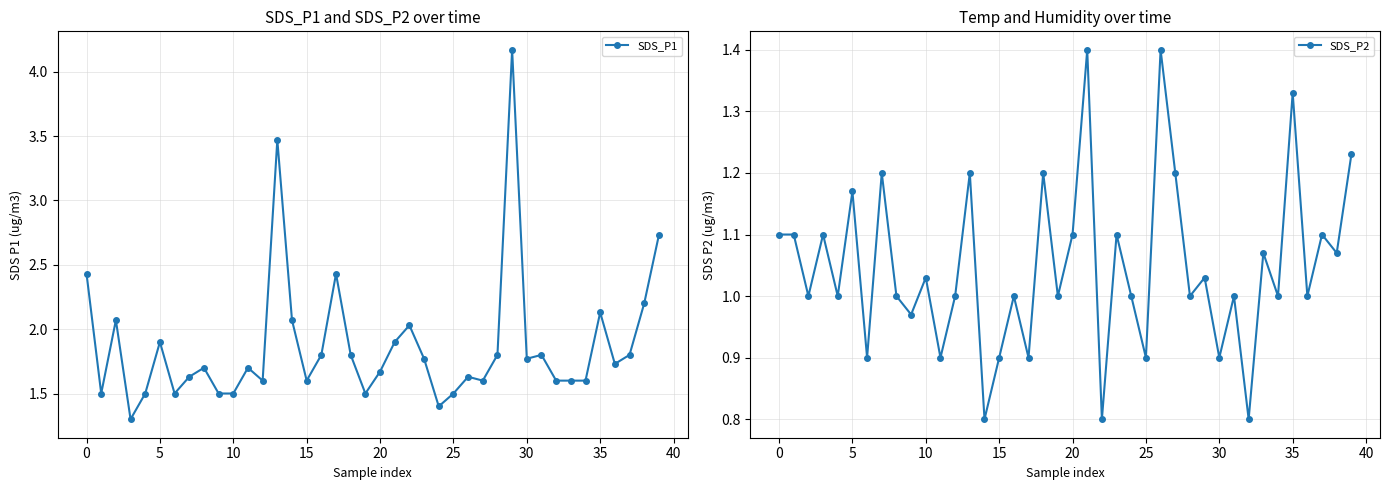

True or false: SDS_P1 and SDS_P2 cross at least once.

False